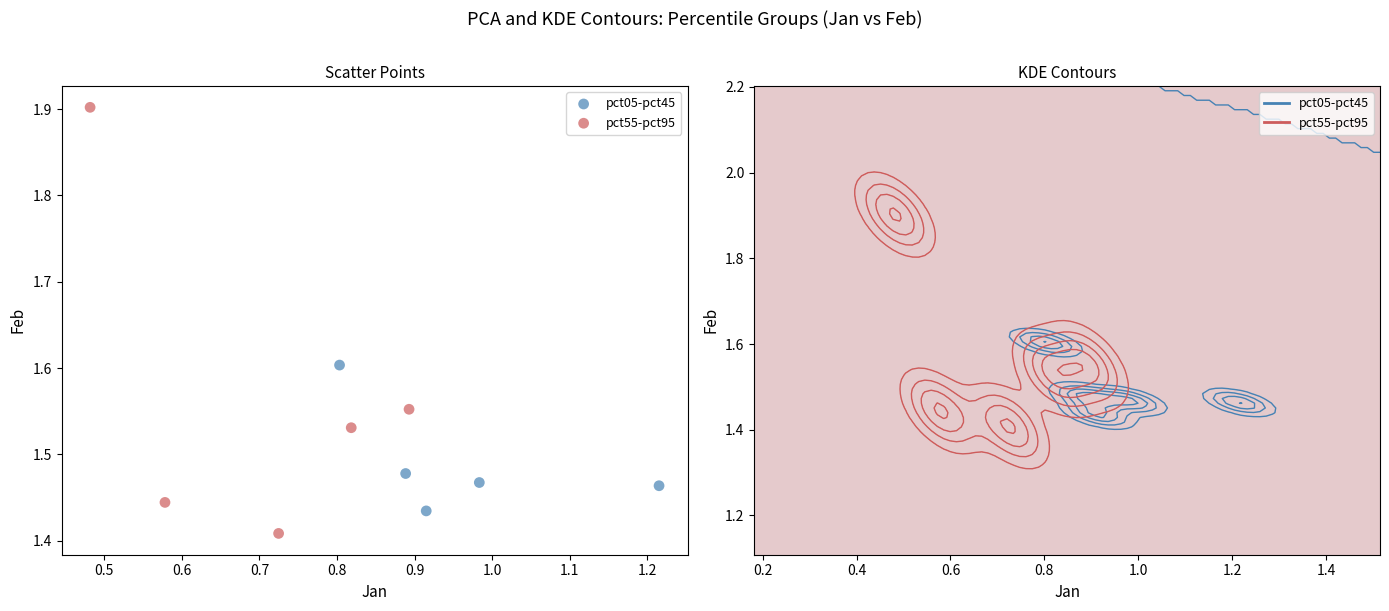

Which series has the largest Y range (max minus min)?

pct55-pct95